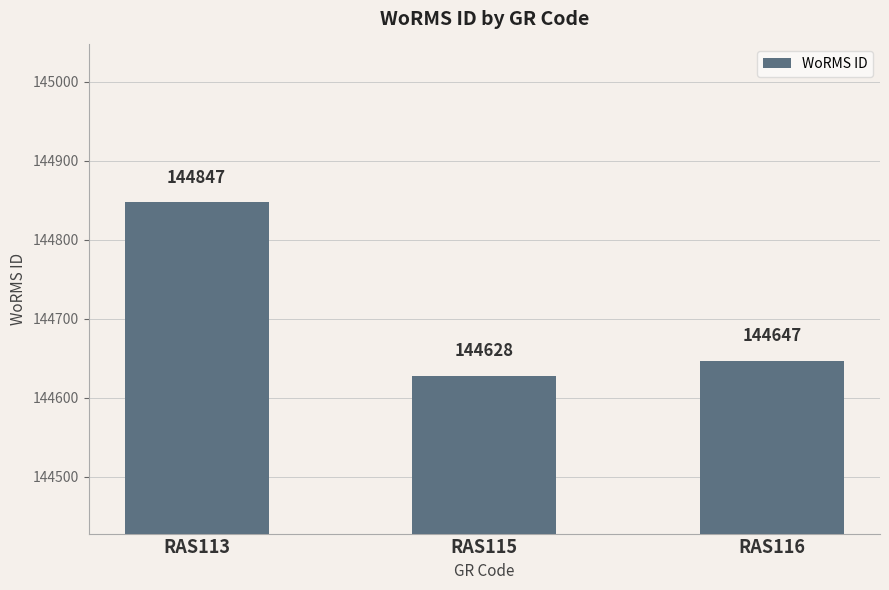

The value at RAS113 is 60920. True or false?

False